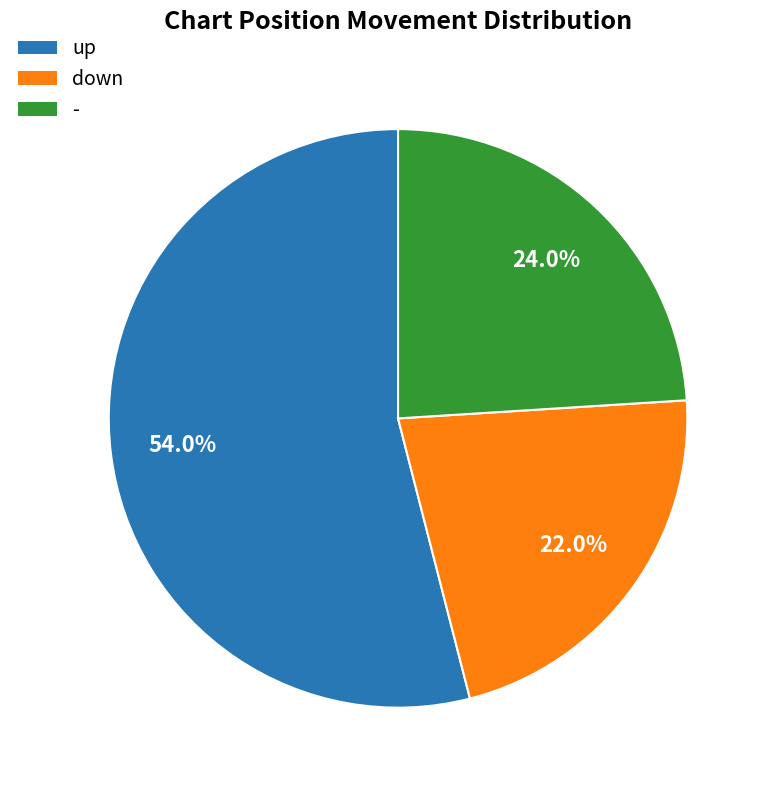

Is there any slice that represents more than half of the pie?

Yes